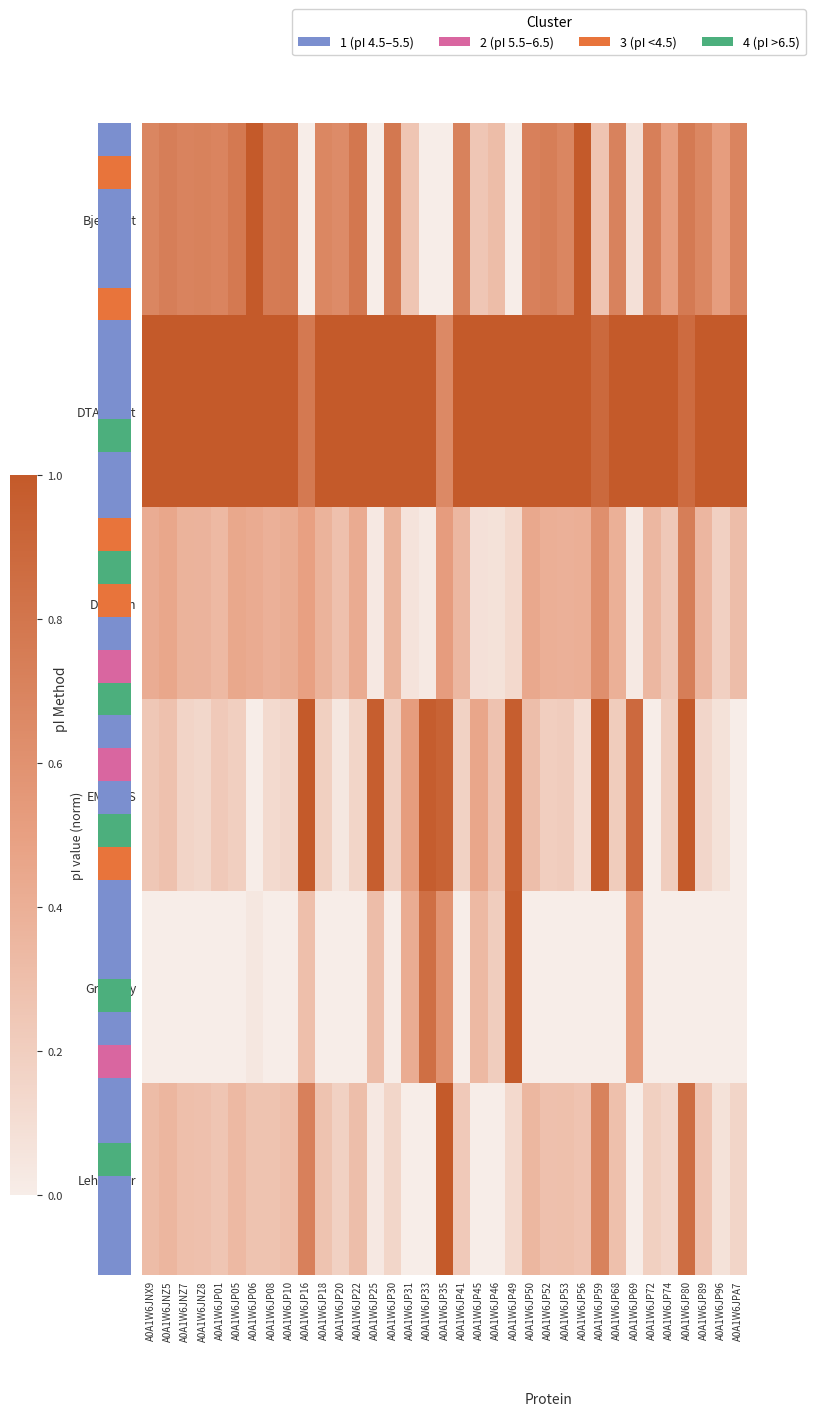

What is the spread (max minus min) of values at A0A1W6JP25?

1.0